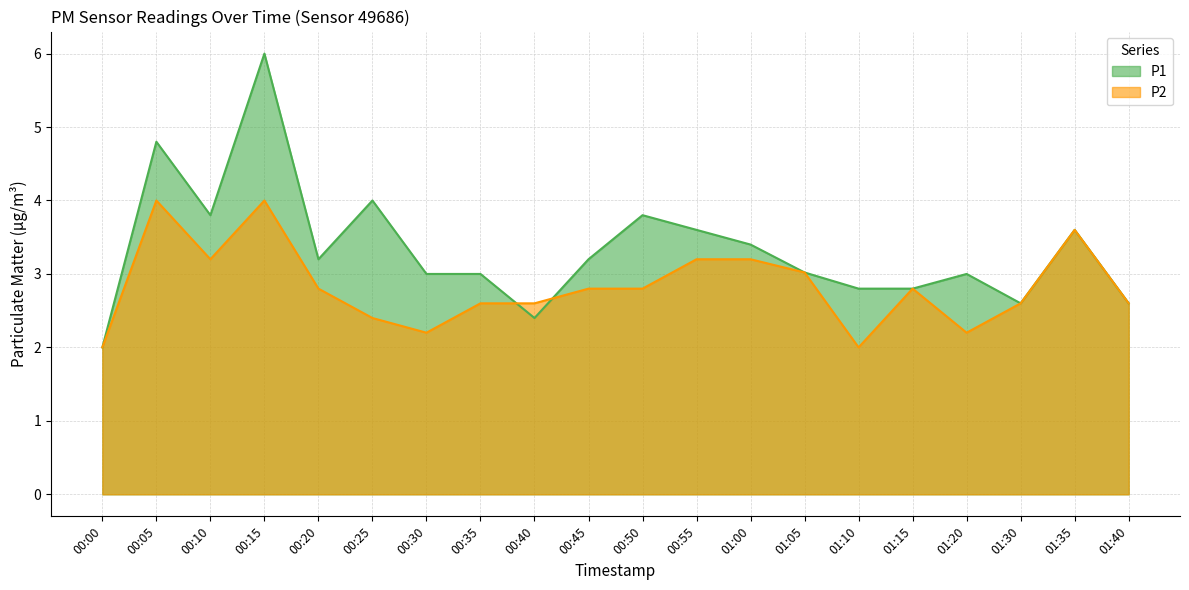

What is the value of the P2 point at the 11th from the left?

2.8